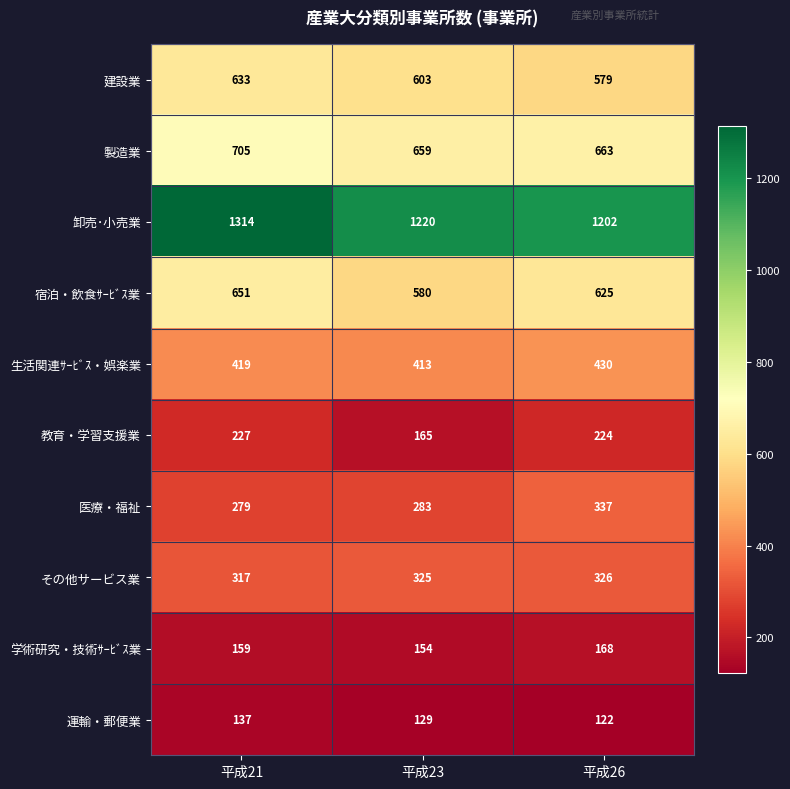

What is the total value across all series at 平成23?

4531